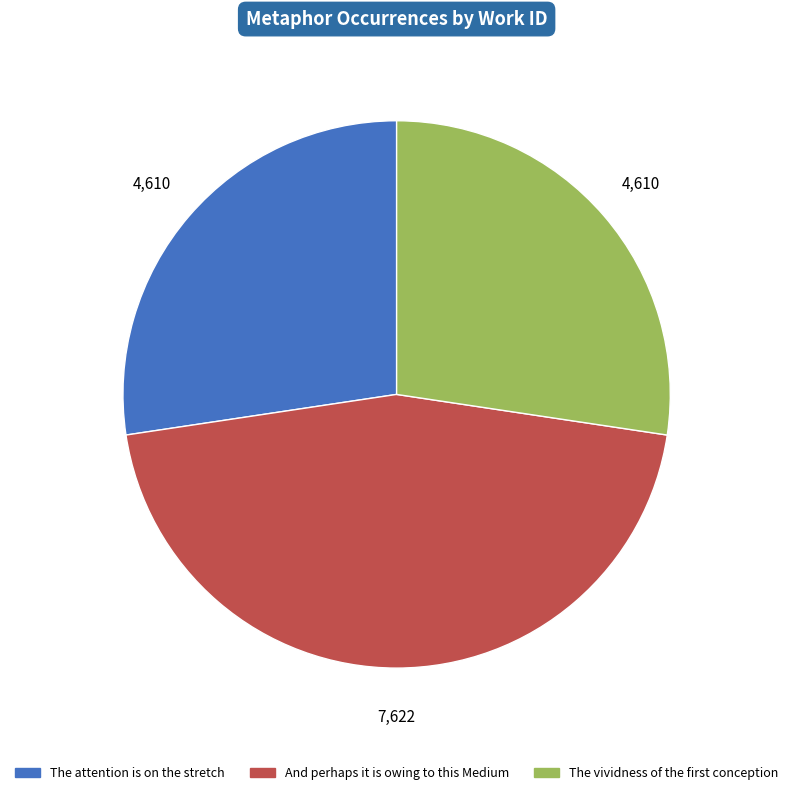

How many segments does this pie chart have?

3